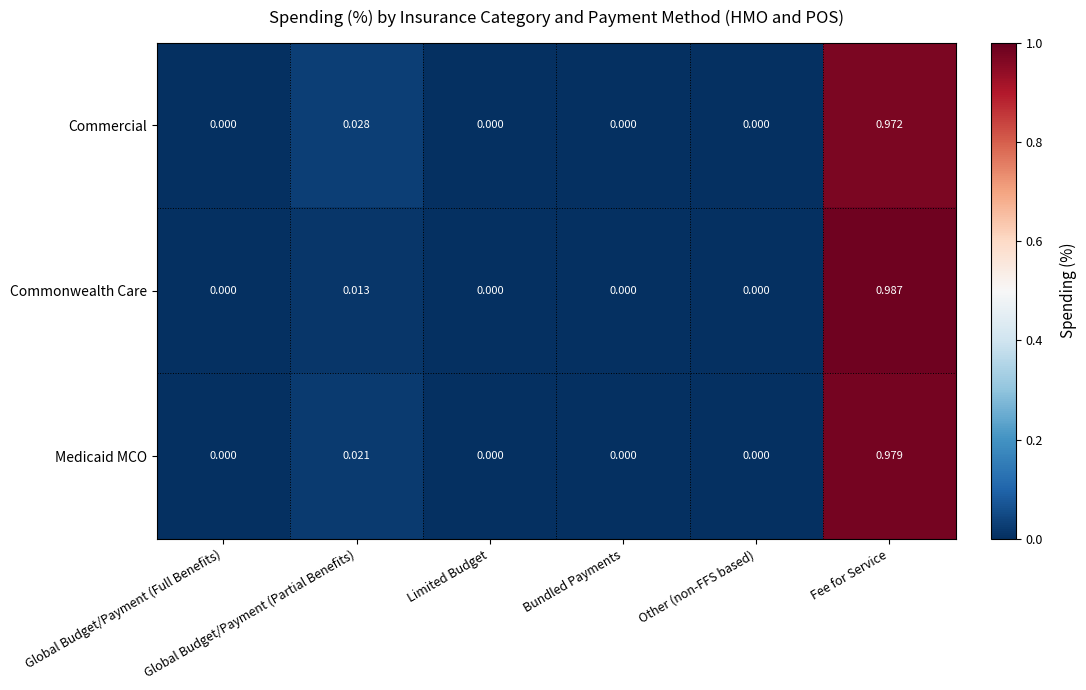

Which series has the widest spread of values?

Commonwealth Care